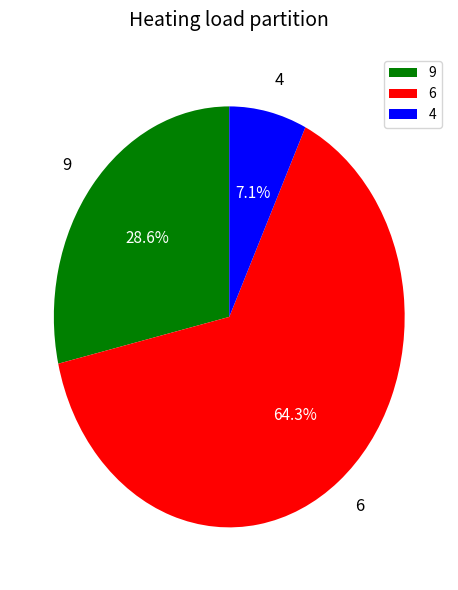

Which category has the smallest portion of the pie?

4